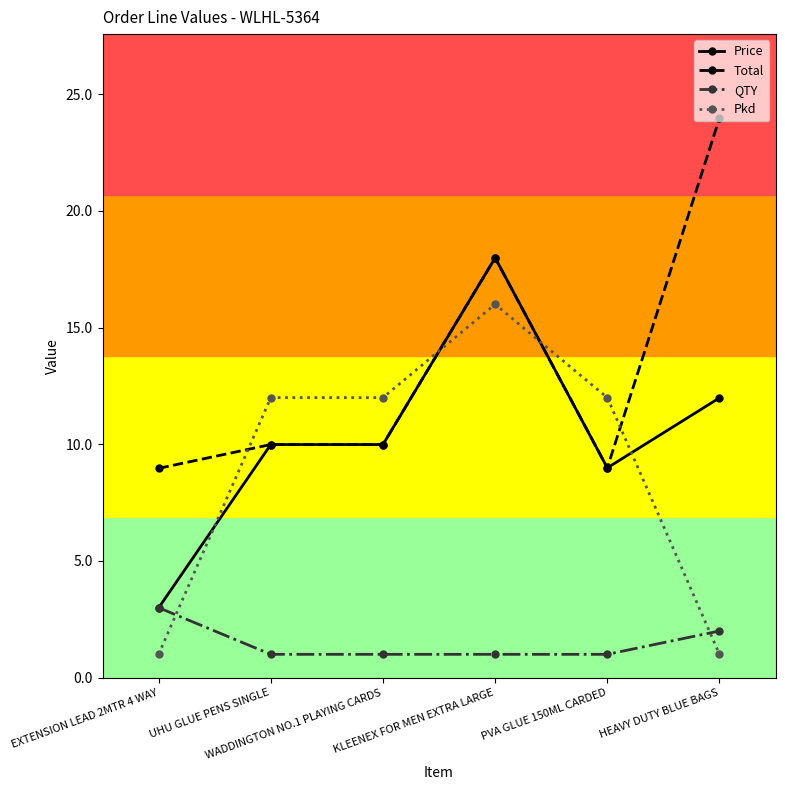

True or false: Total has more than 2 points higher than both neighbors.

False